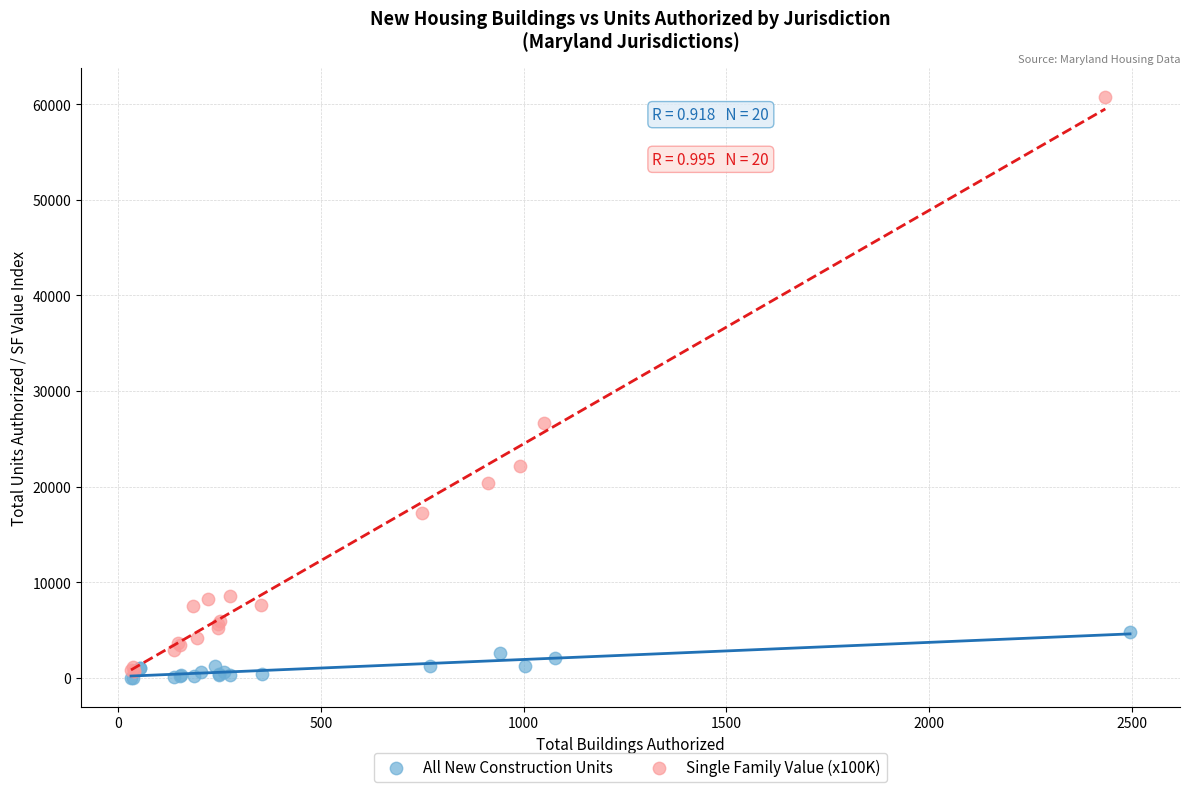

Which series has the widest spread of Y values?

Single Family Value (x100K)